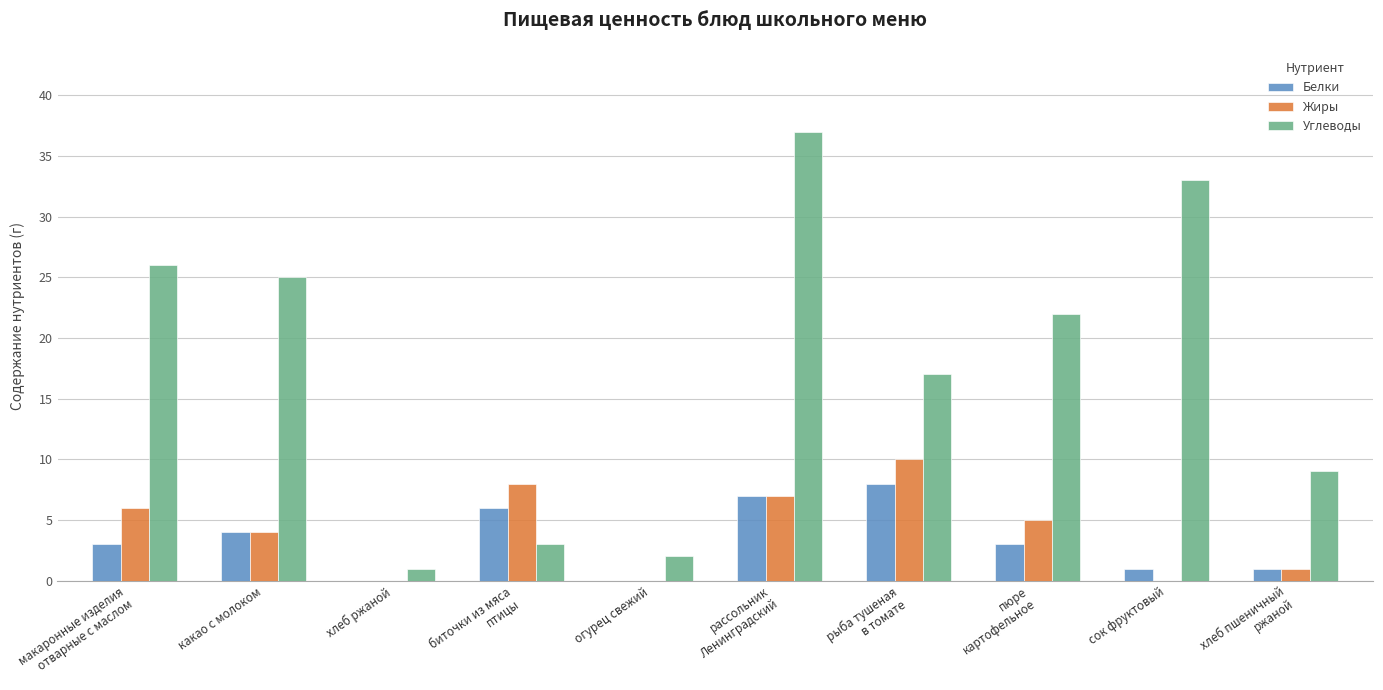

True or false: Углеводы has a value of 25 at какао с молоком.

True